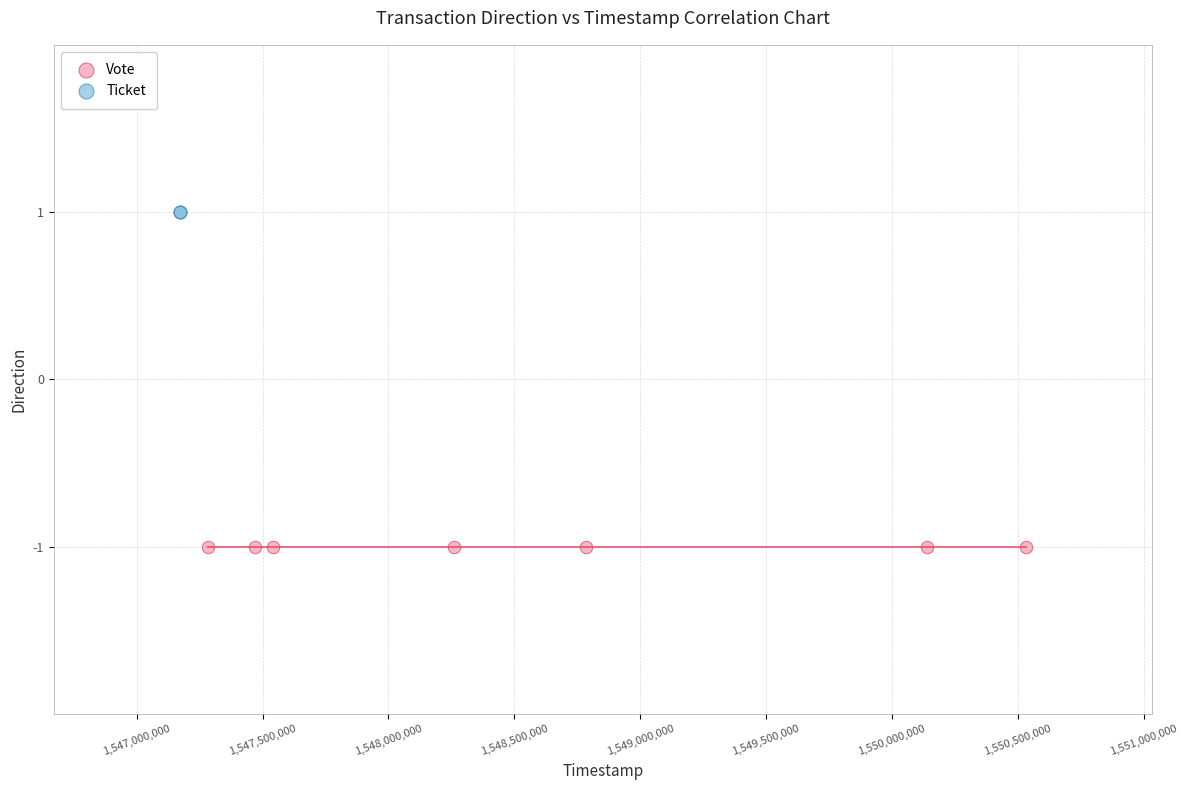

Which series contains the lowest Y value?

Vote